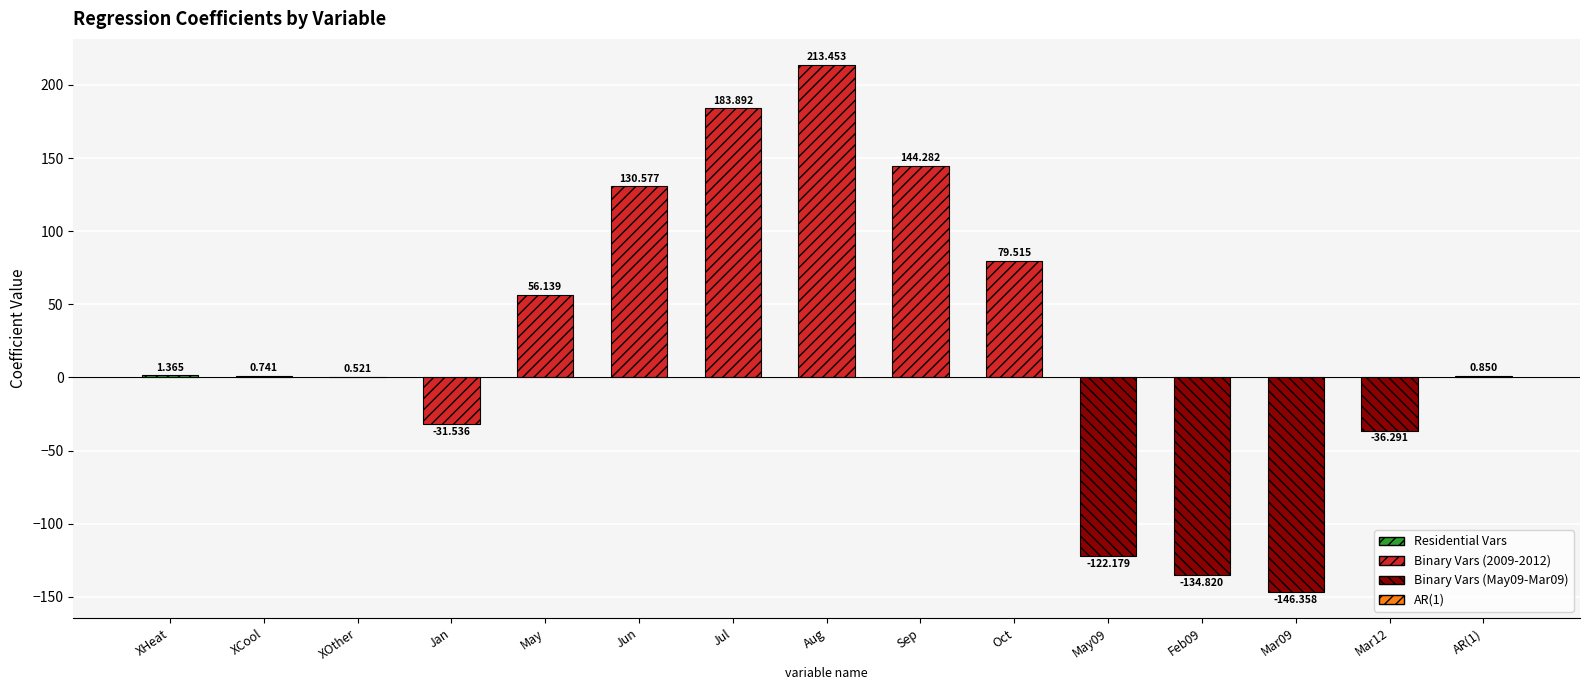

Where is the data nearest to the value 33?

May